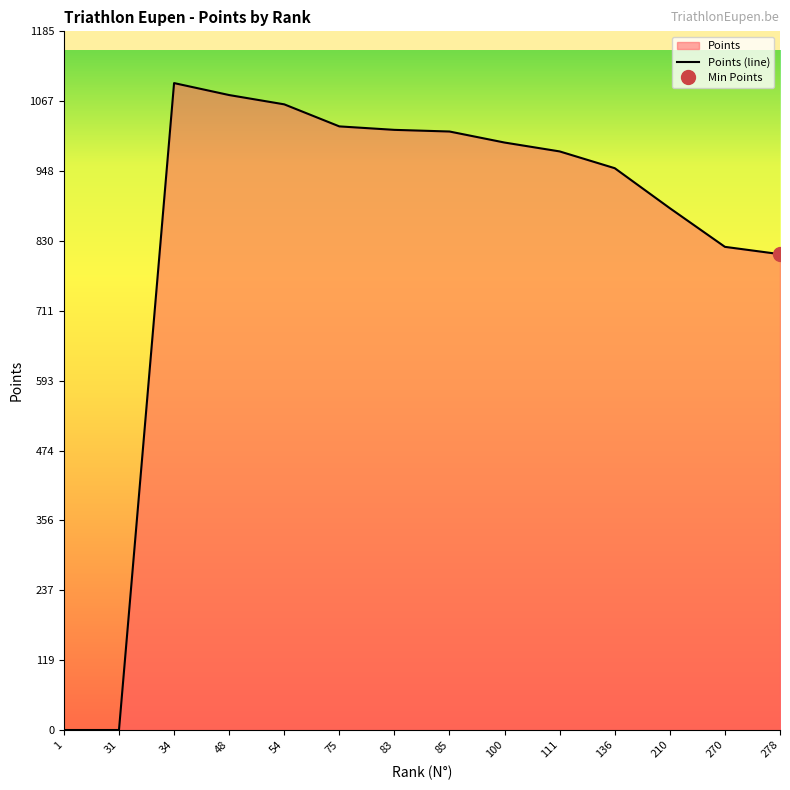

Is it true that the value at 85 is 1384.3?

False